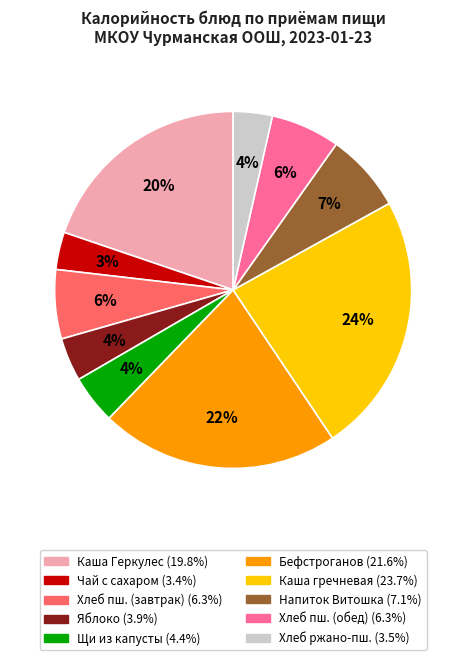

To the nearest percent, what is the average slice percentage?

10%